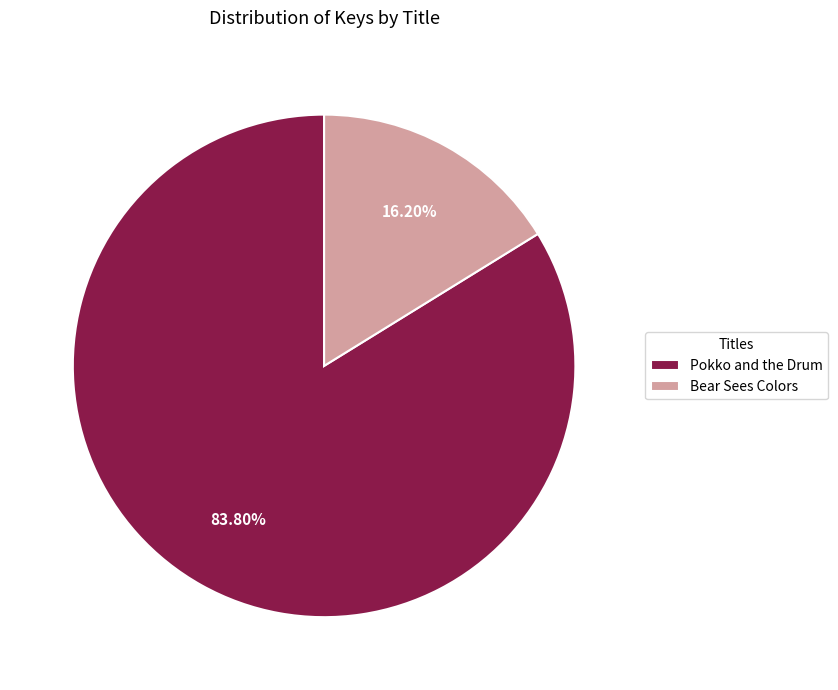

How many slices are in this pie chart?

2